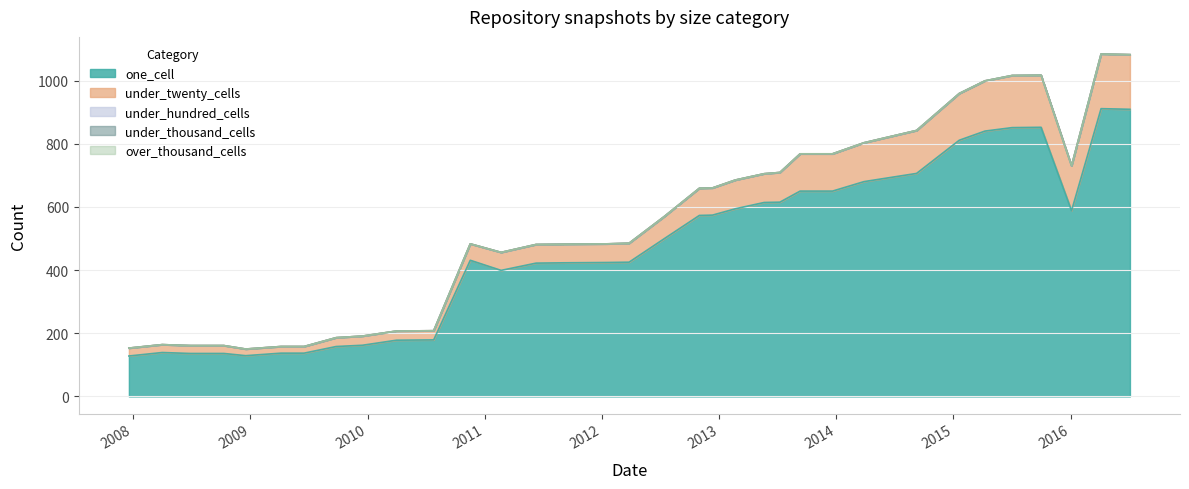

What is the spread (max minus min) of values at 2014-09-08?

706